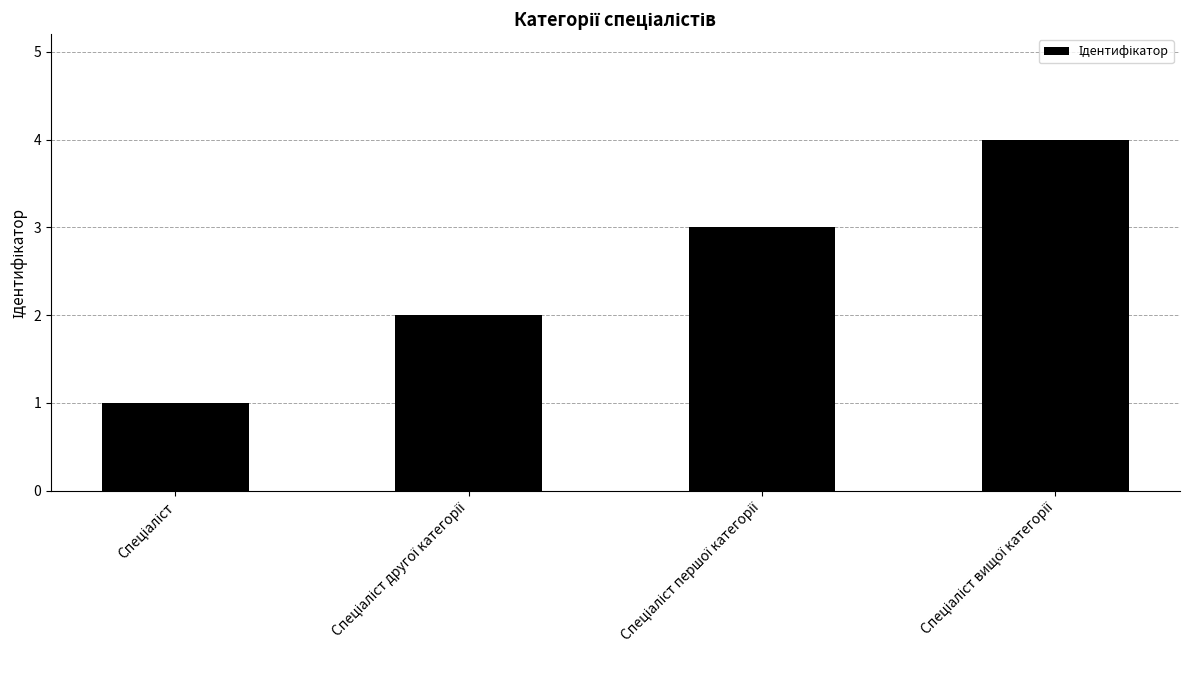

What is the sum of all values?

10